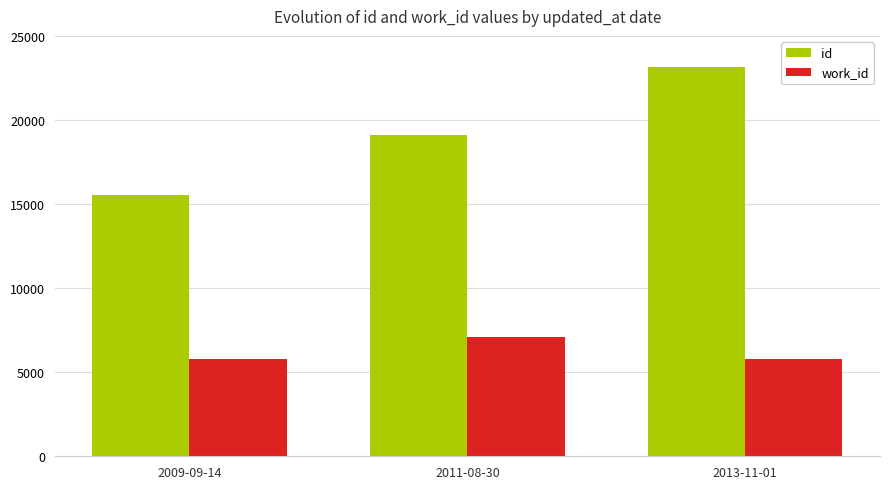

What is the sum of the id values at 2011-08-30 and 2009-09-14?

34639